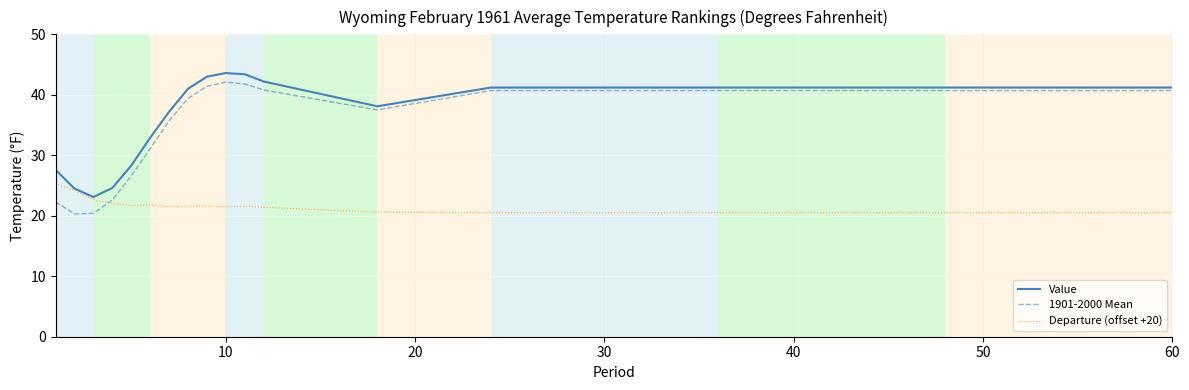

Which series has the largest range (max minus min)?

1901-2000 Mean